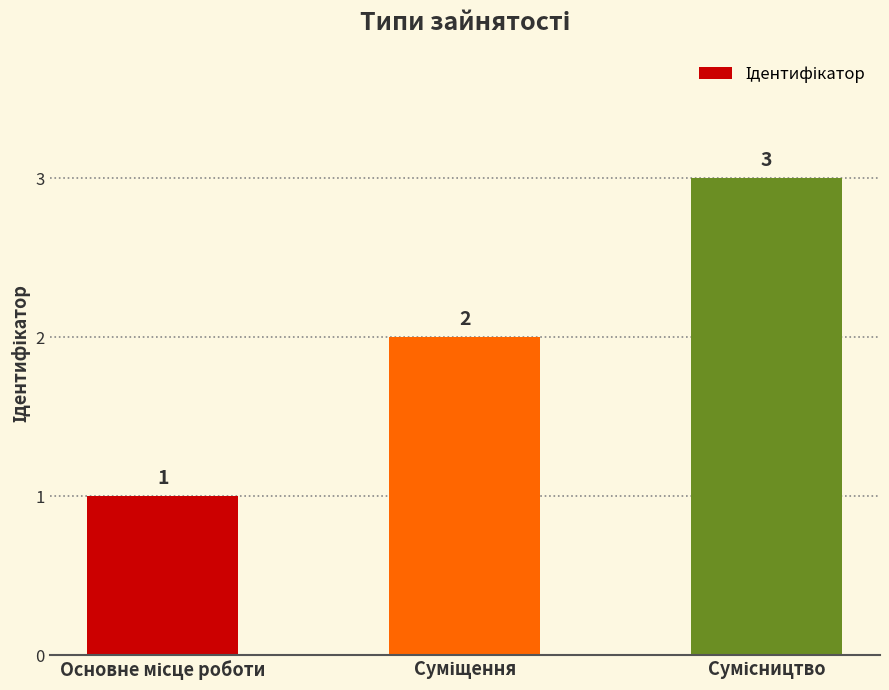

Count the values in the range 1 to 3.

3